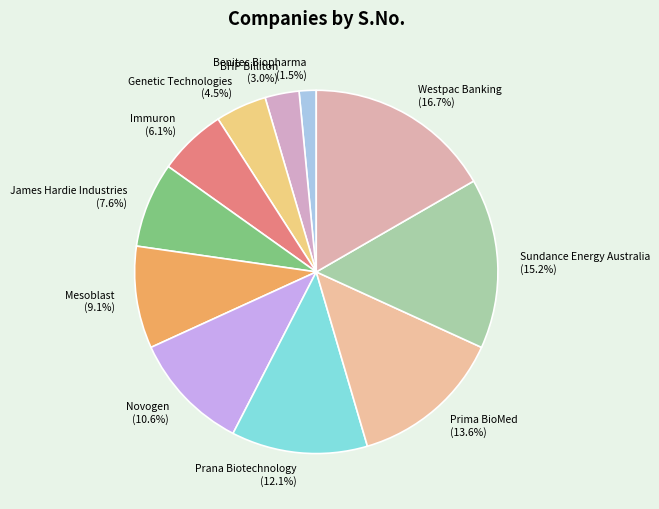

What percentage is the Mesoblast slice, to the nearest percent?

9%